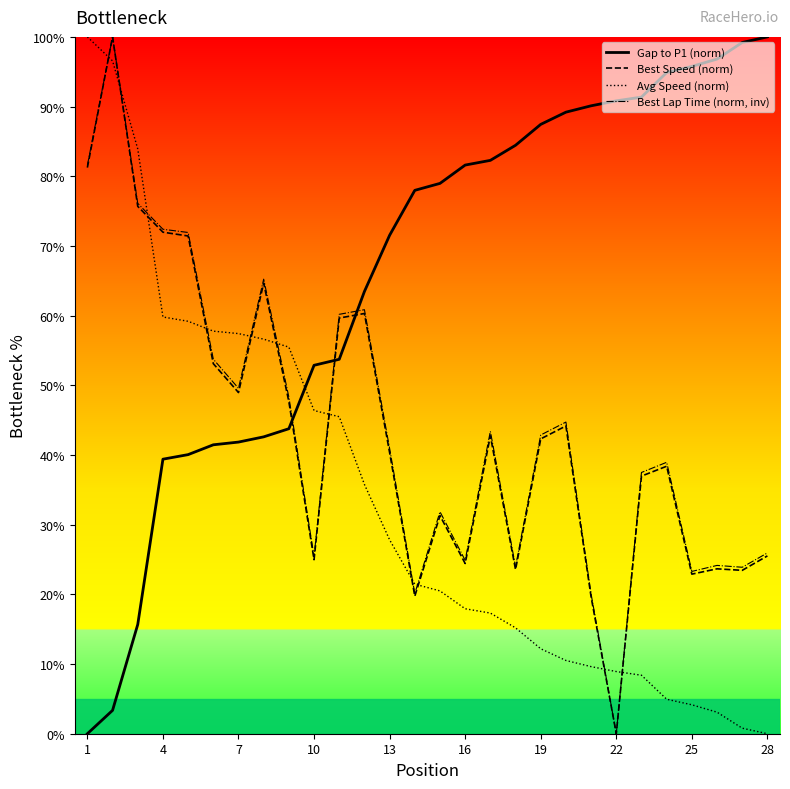

What is the highest value of the Best Lap Time (norm, inv) series?

100.0